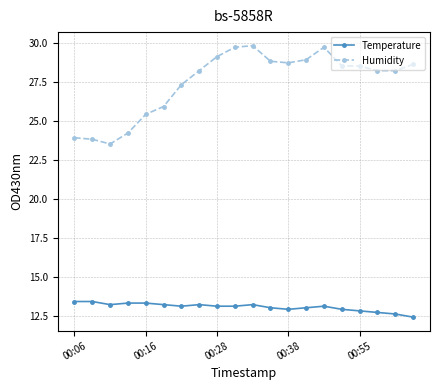

True or false: Temperature and Humidity cross at least once.

False